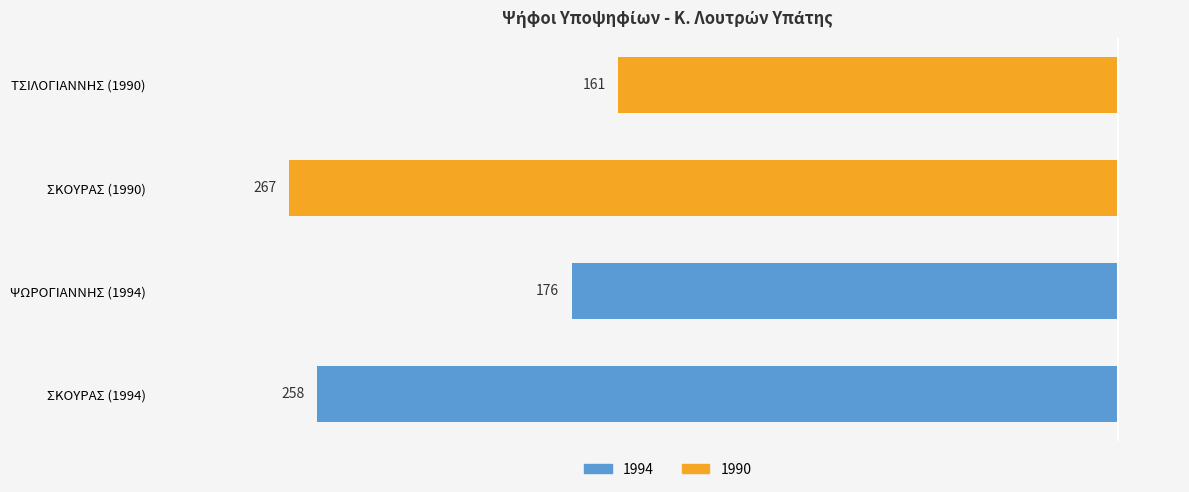

What is the difference between the maximum and minimum values?

106